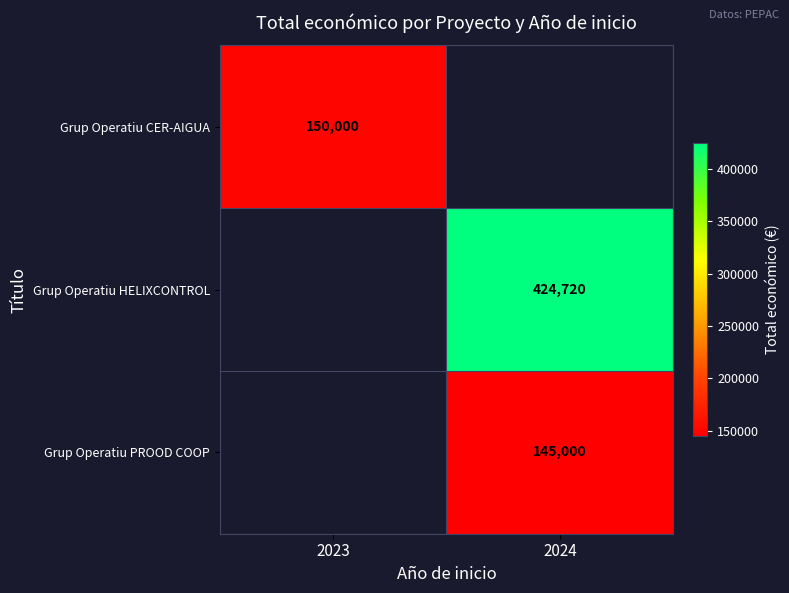

The value of Grup Operatiu PROOD COOP at 2024 is 145000. True or false?

True